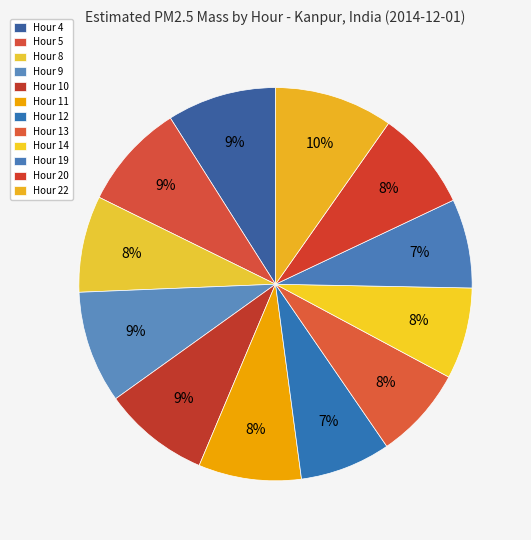

What is the largest slice in the pie chart?

Hour 22